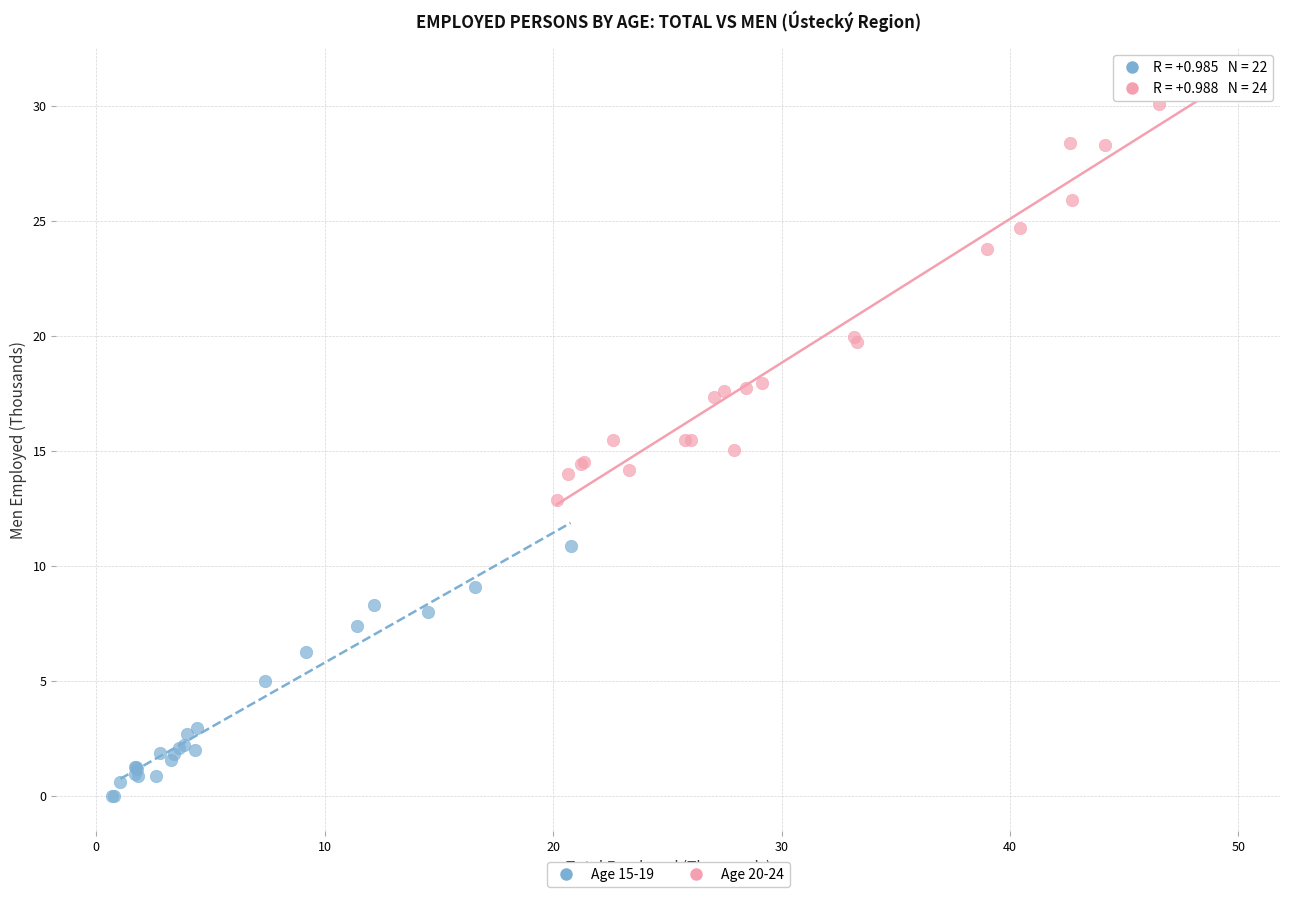

Which series contains the lowest Y value?

Age 15-19